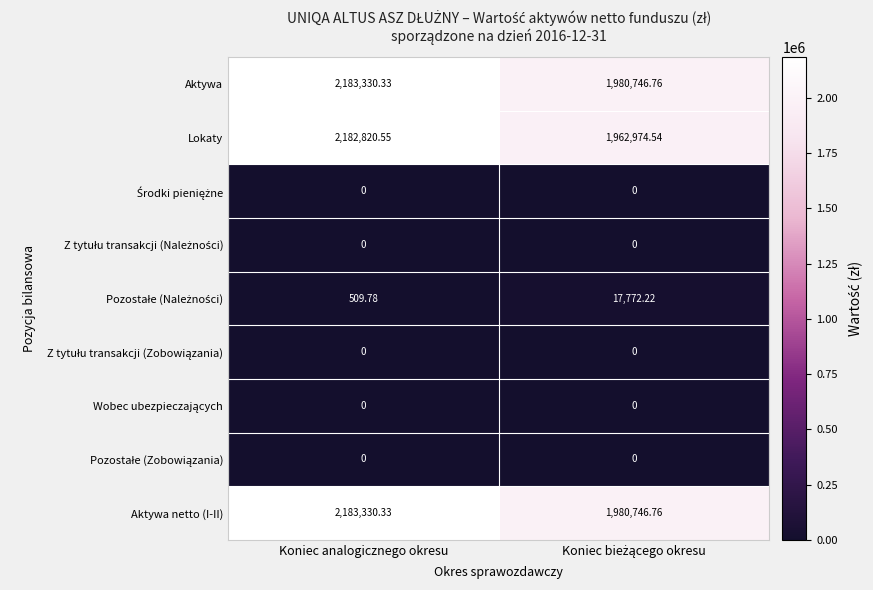

Where does the Lokaty series first go above 2182820?

Koniec analogicznego okresu